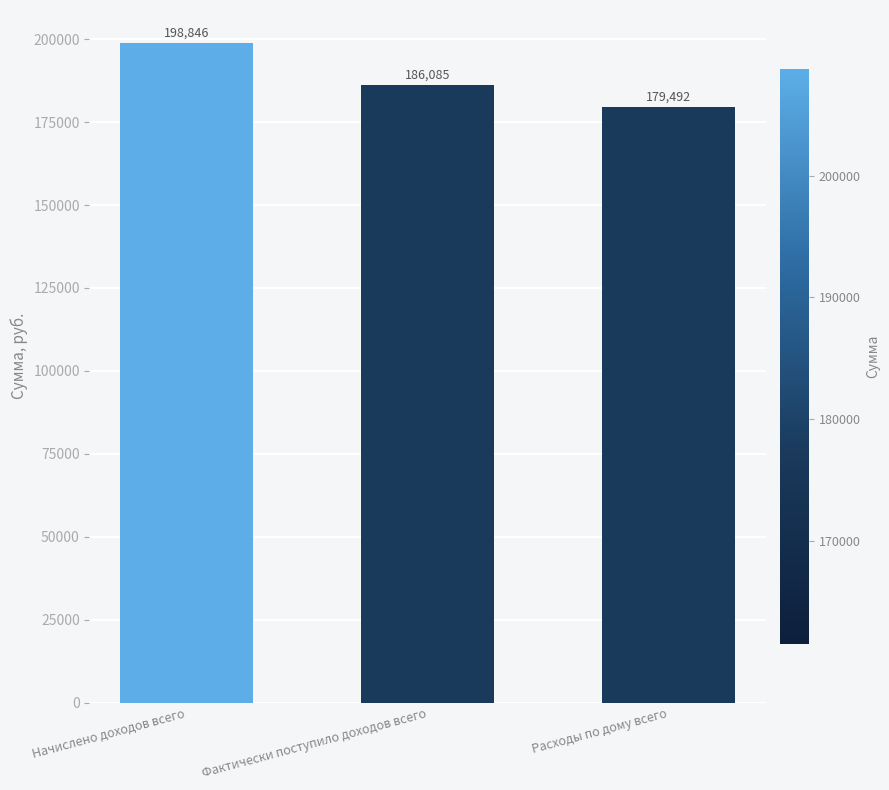

Does the chart contain stacked bars?

No